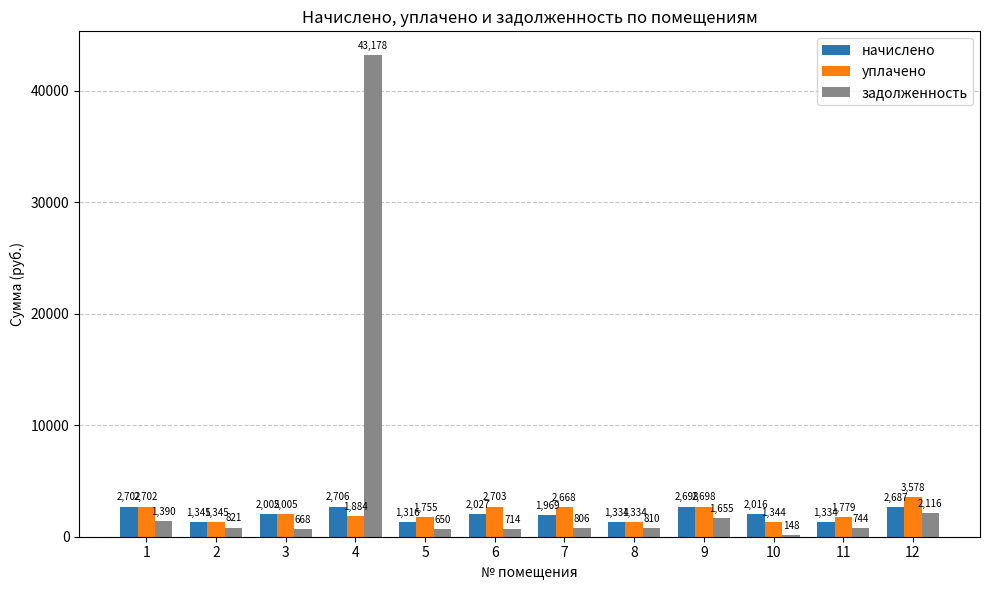

Which series has the largest total across all categories?

задолженность